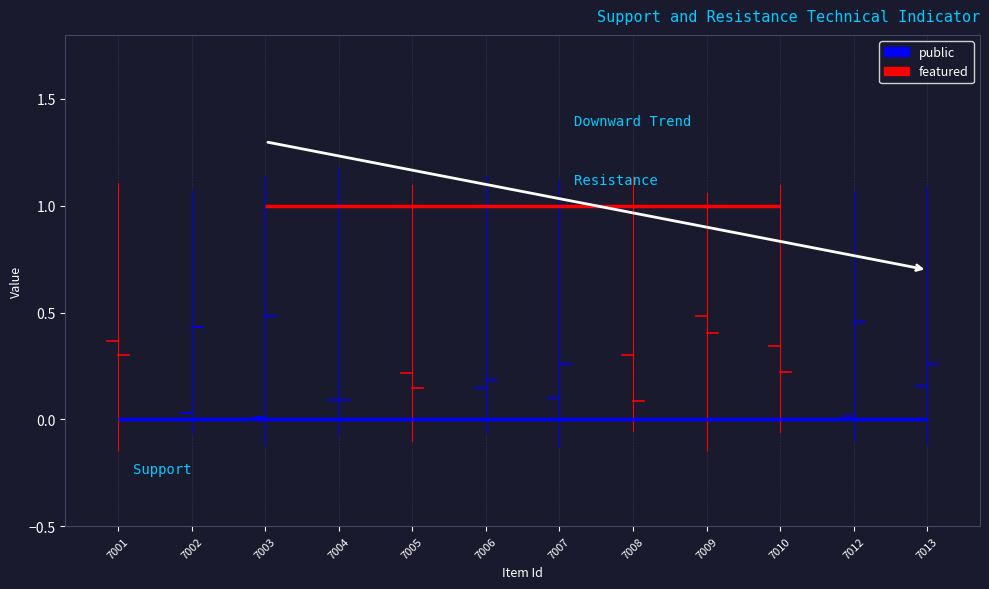

What is the total value across all series at 7004?

1